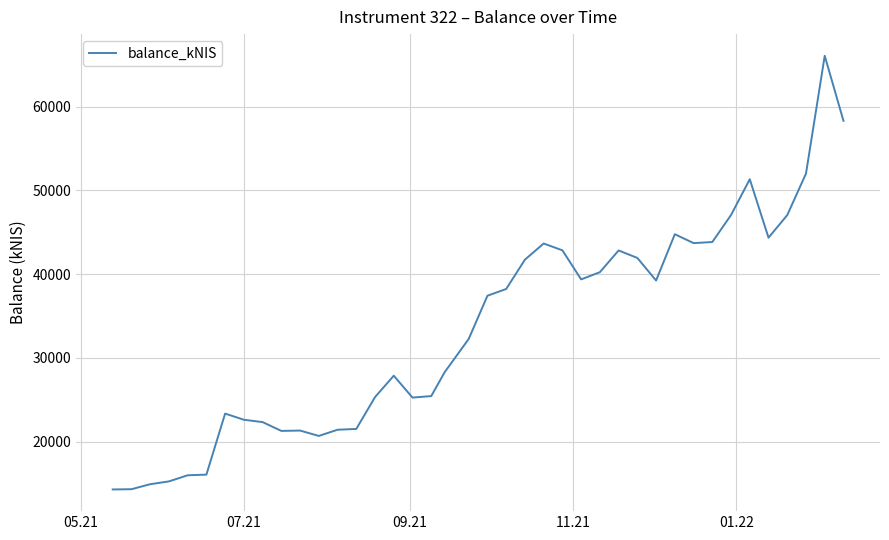

What is the difference between the maximum and minimum values?

51782.5